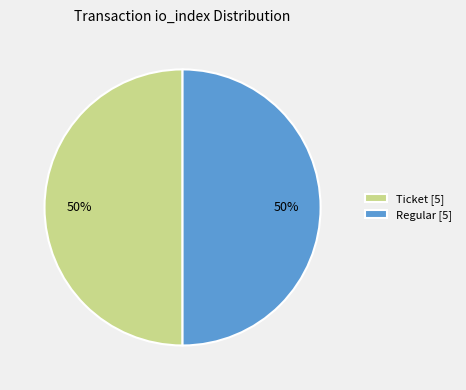

How many segments does this pie chart have?

2